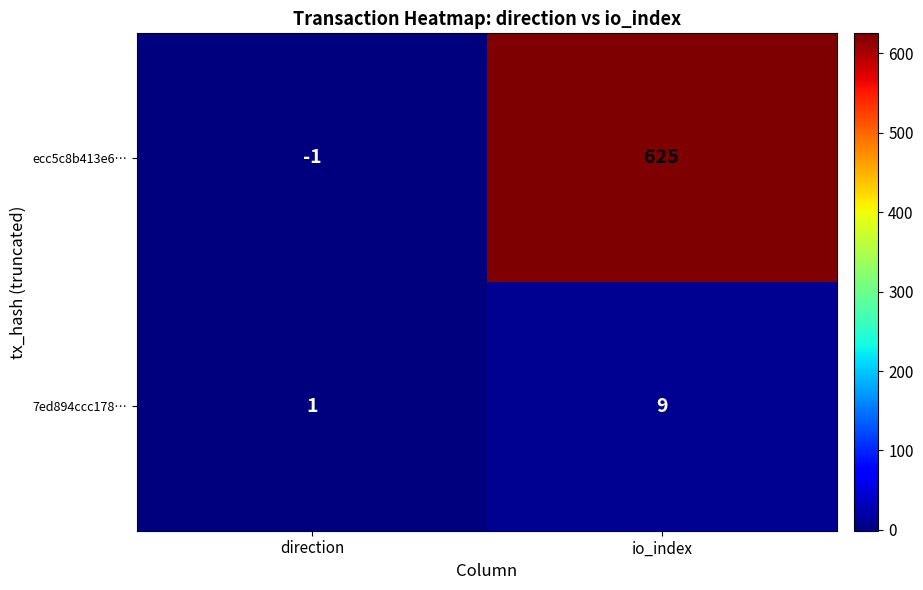

What value does the 7ed894ccc178… series have at io_index?

9